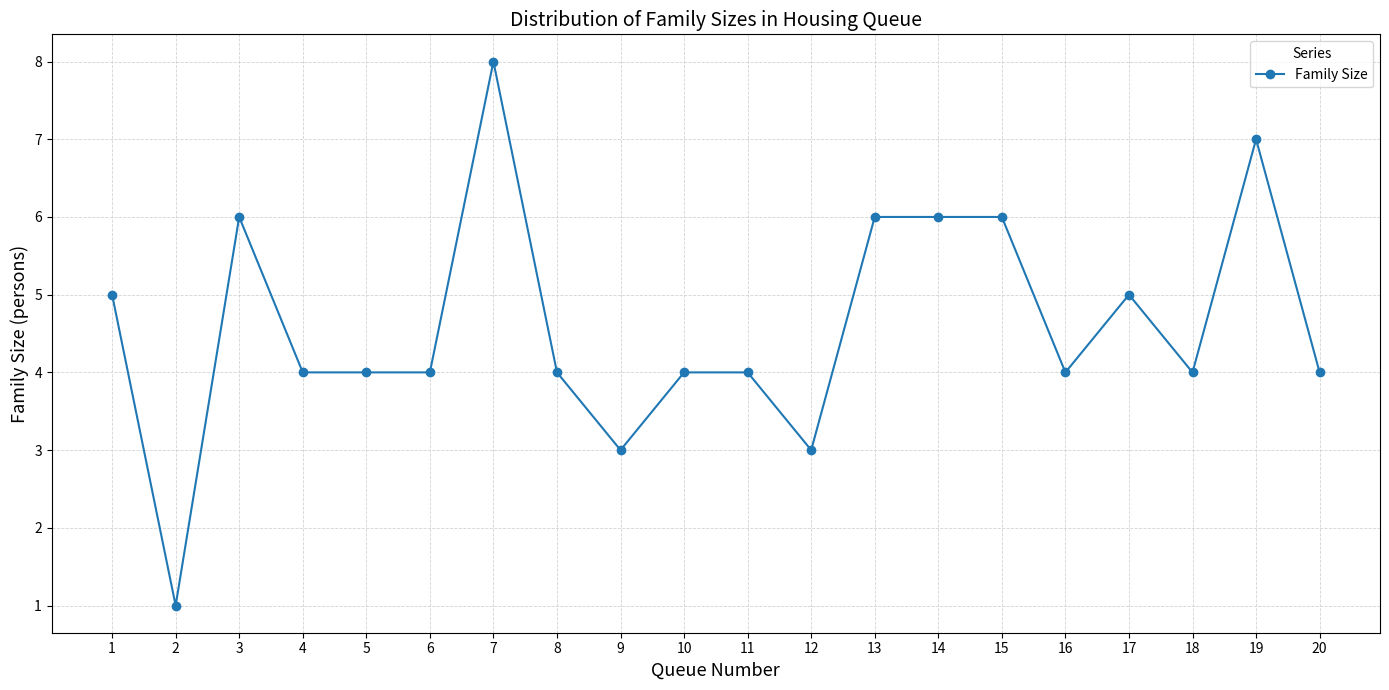

How many data points does each series have?

20